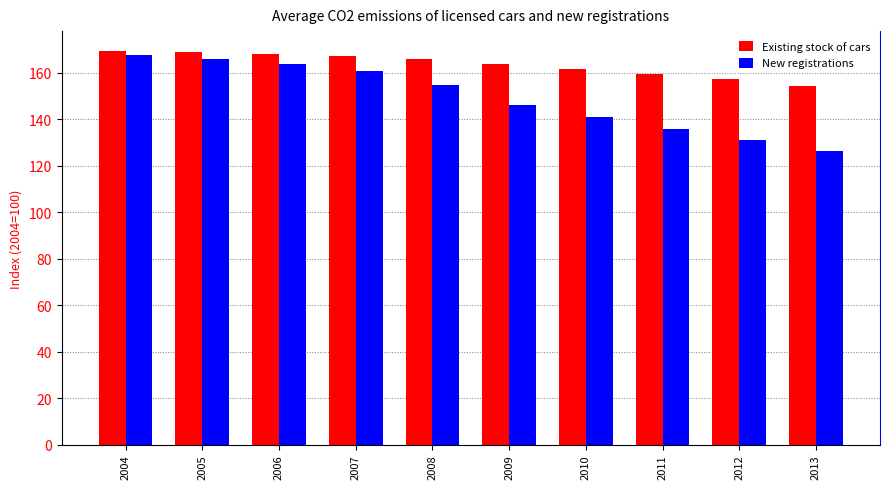

Rank the series by their maximum value, from highest to lowest.

Existing stock of cars, New registrations